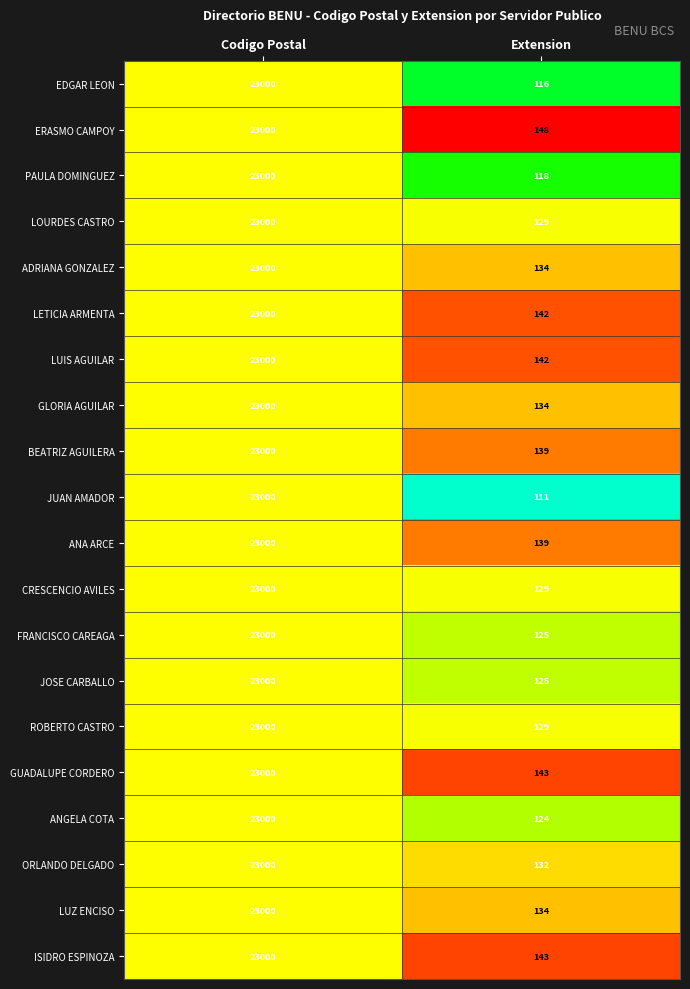

List the labels in order of LUZ ENCISO value, smallest first.

Extension, Codigo Postal